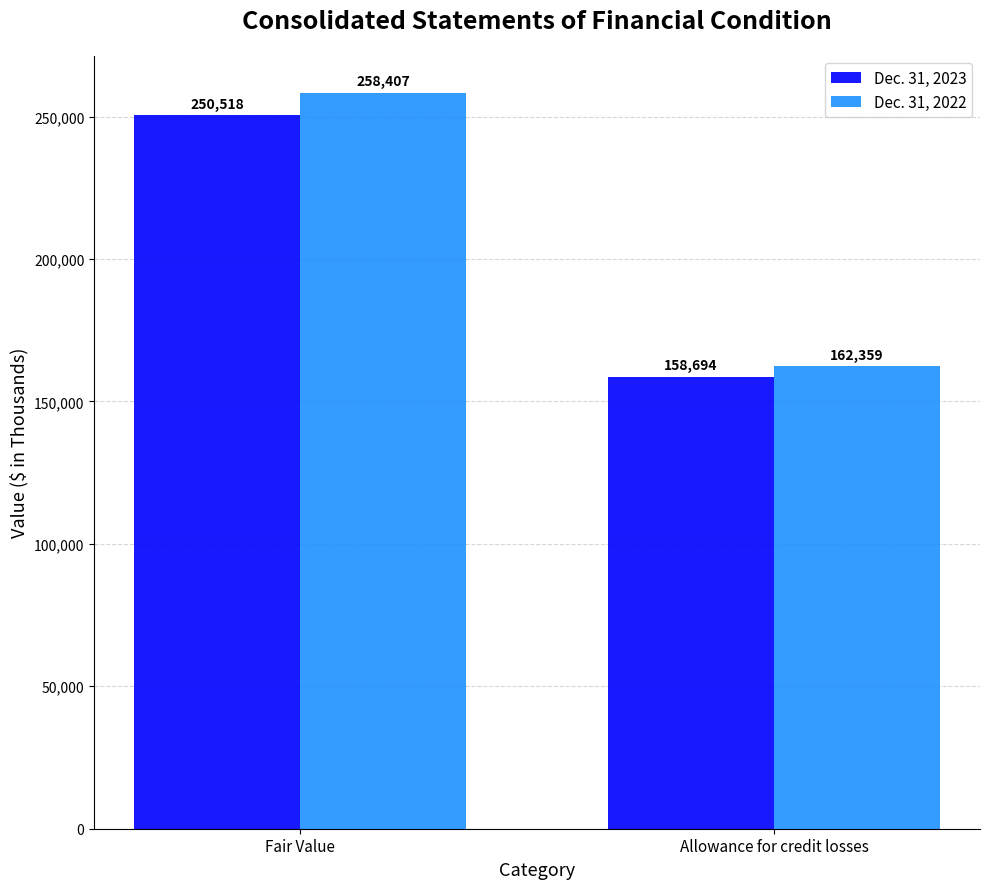

Does the chart contain any negative values?

No